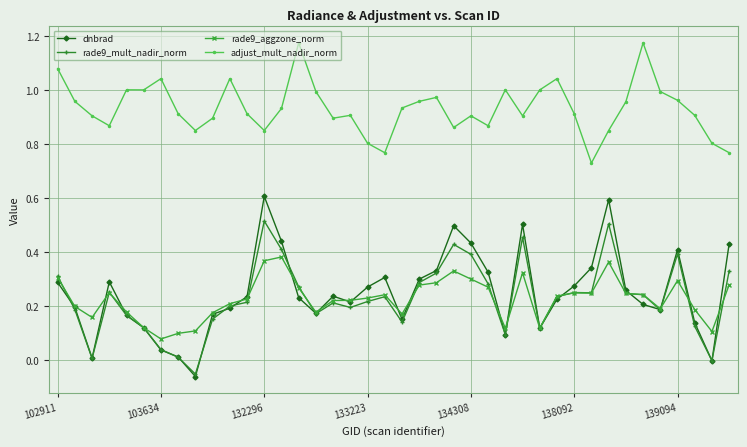

Which series has the largest total across all categories?

adjust_mult_nadir_norm